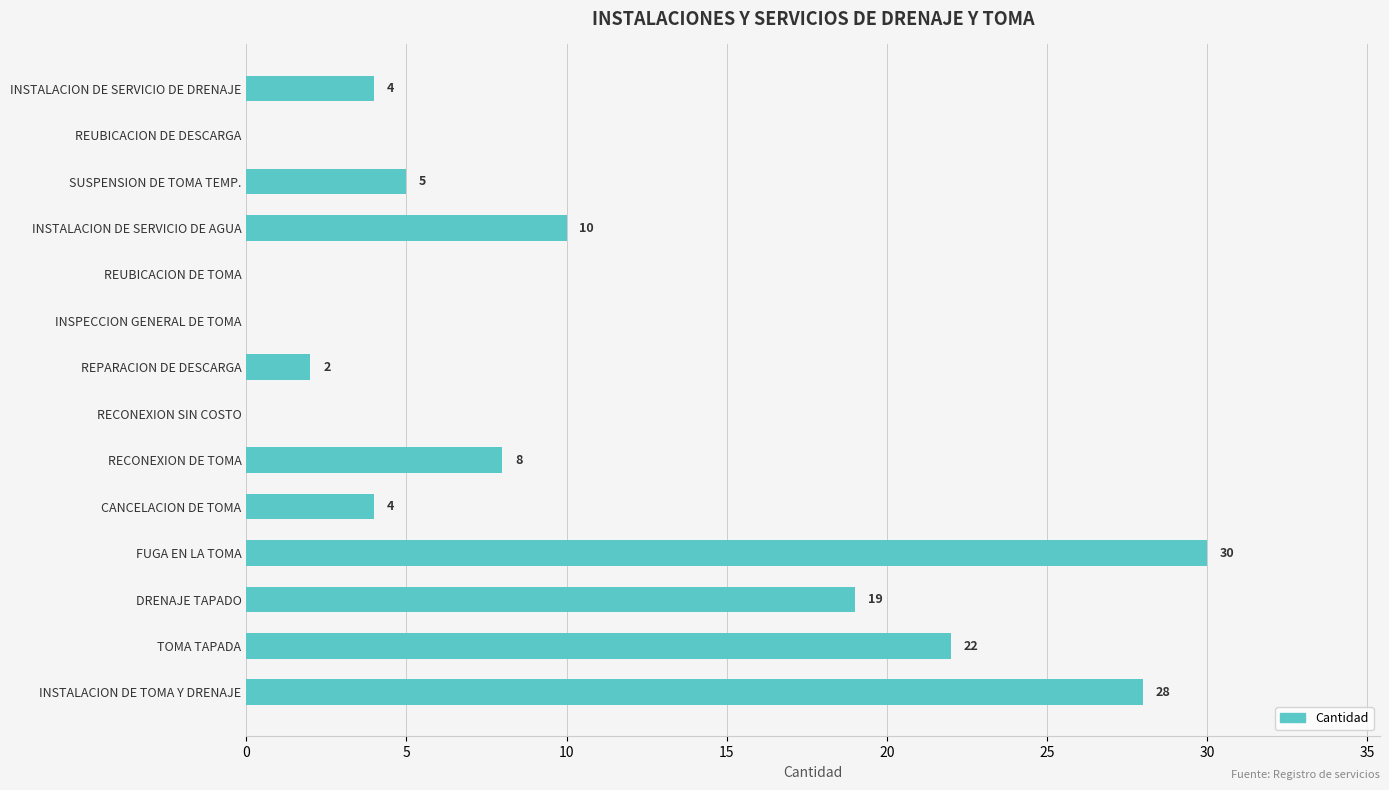

Is it true that the value at INSTALACION DE TOMA Y DRENAJE is 28?

True